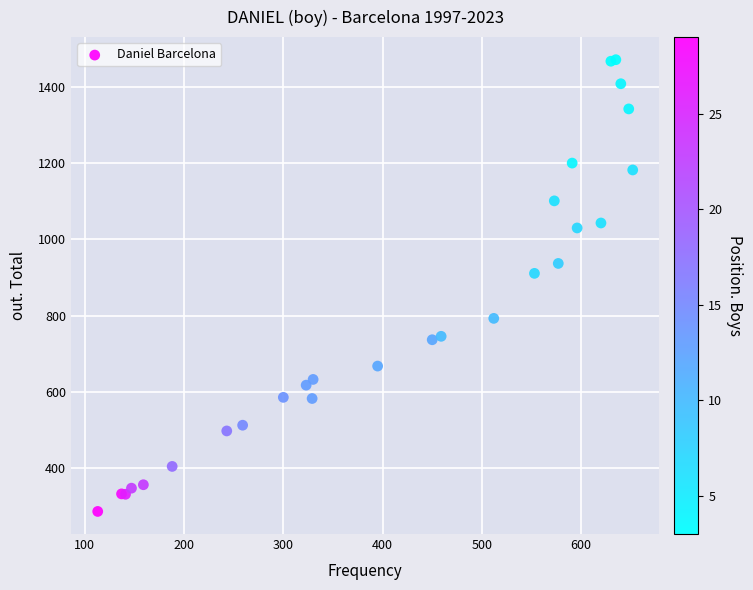

What Y value in the scatter plot is closest to 879?

911